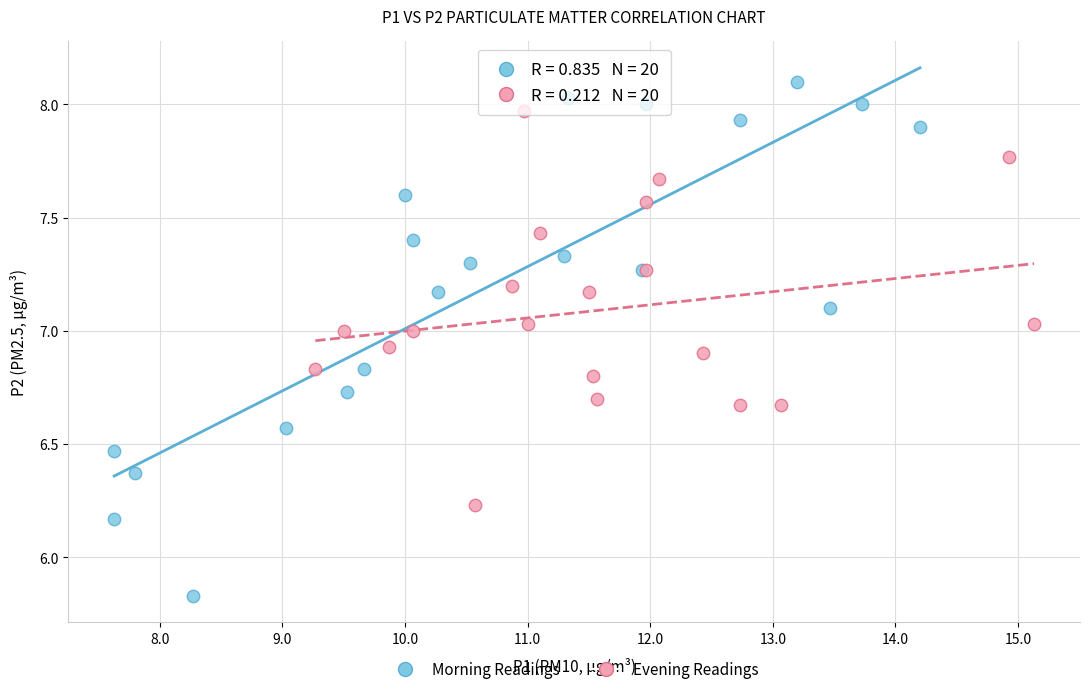

What are all the series names shown in the legend?

Morning Readings, Evening Readings